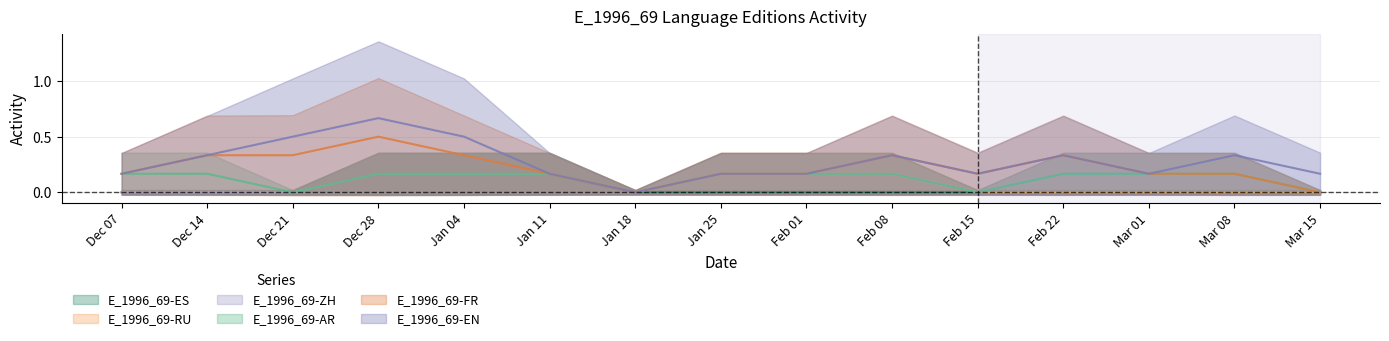

Which series ends up on top after the final intersection of E_1996_69-ES and E_1996_69-FR?

E_1996_69-ES